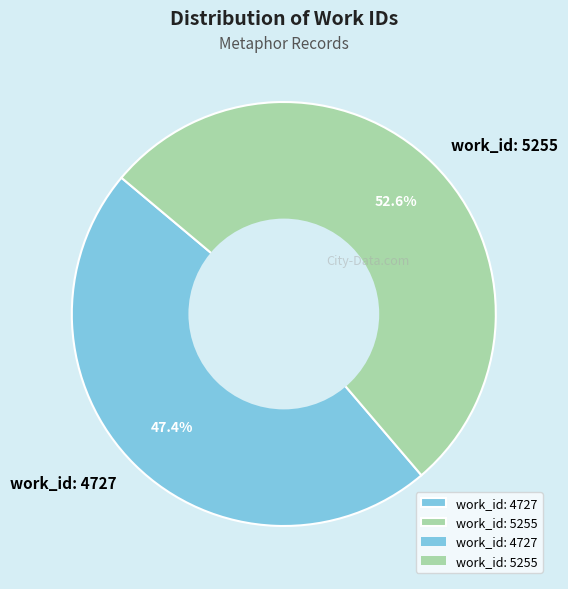

The work_id: 5255 slice represents 42% of the pie. True or false?

False